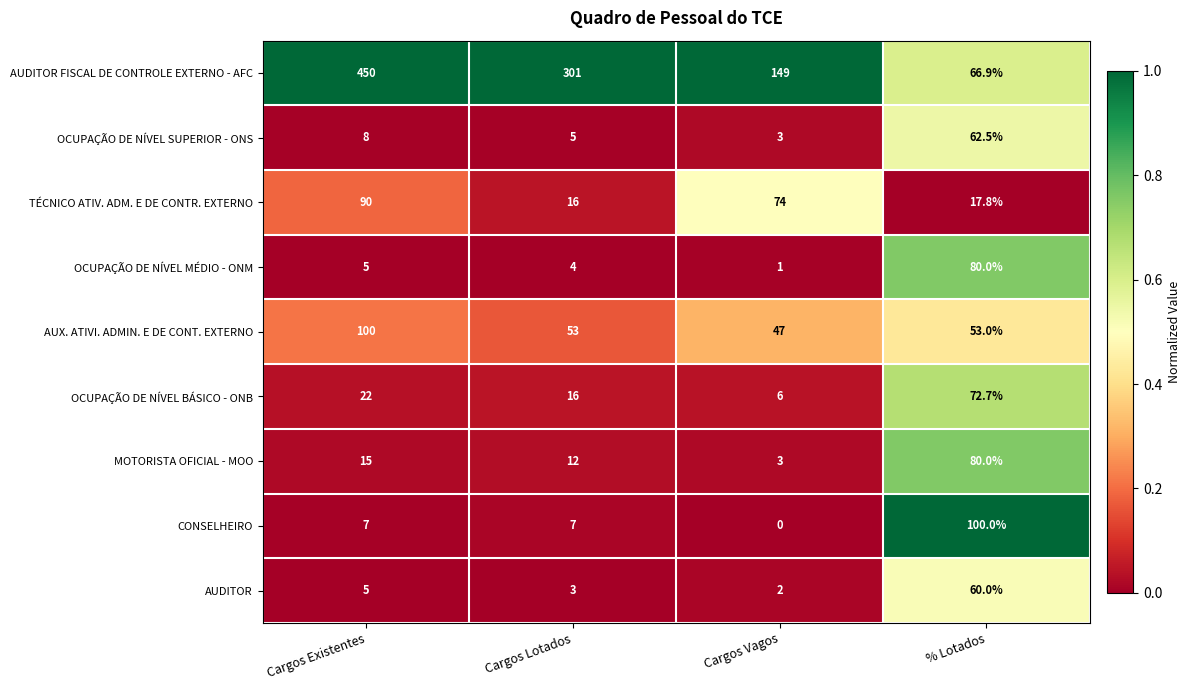

How many distinct data groups are displayed?

9